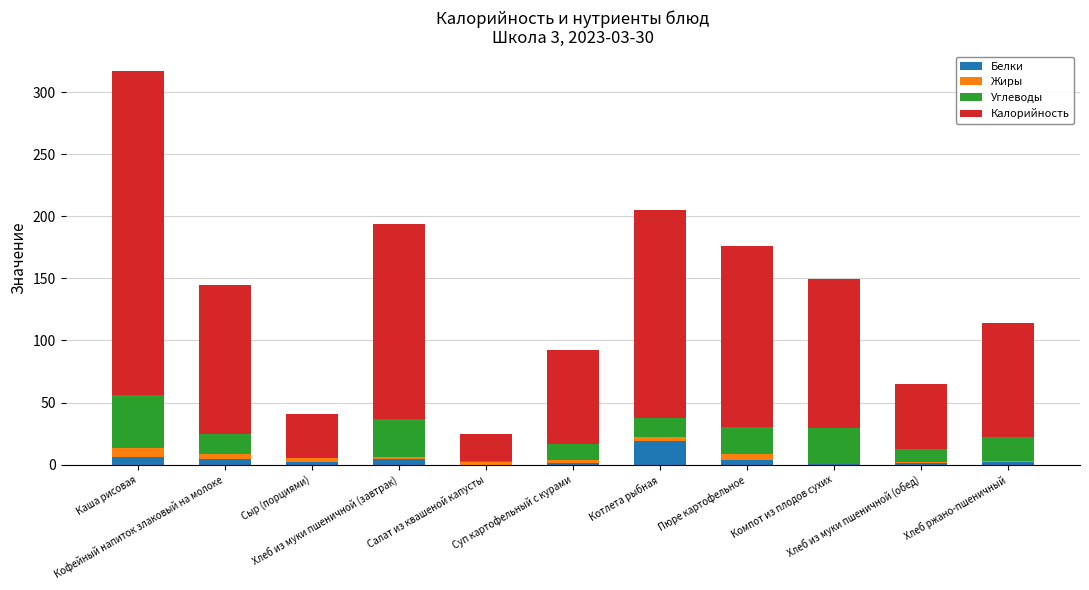

What is the highest value of the Белки series?

18.6